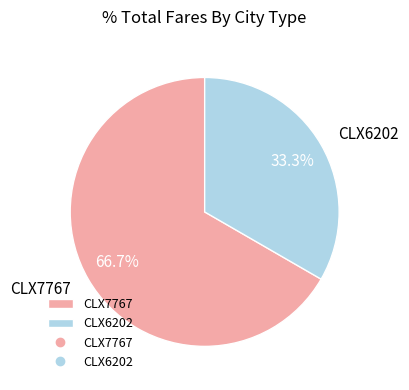

To the nearest percent, what is the difference between the CLX6202 and CLX7767 slice percentages?

33%